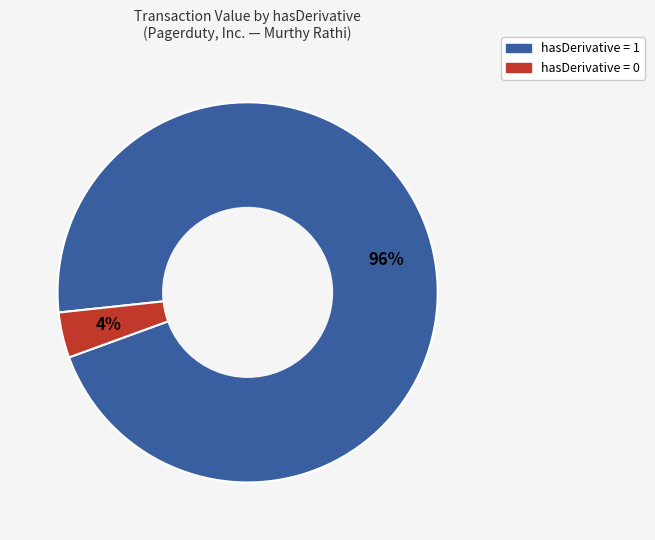

Is there a majority slice in this chart?

Yes